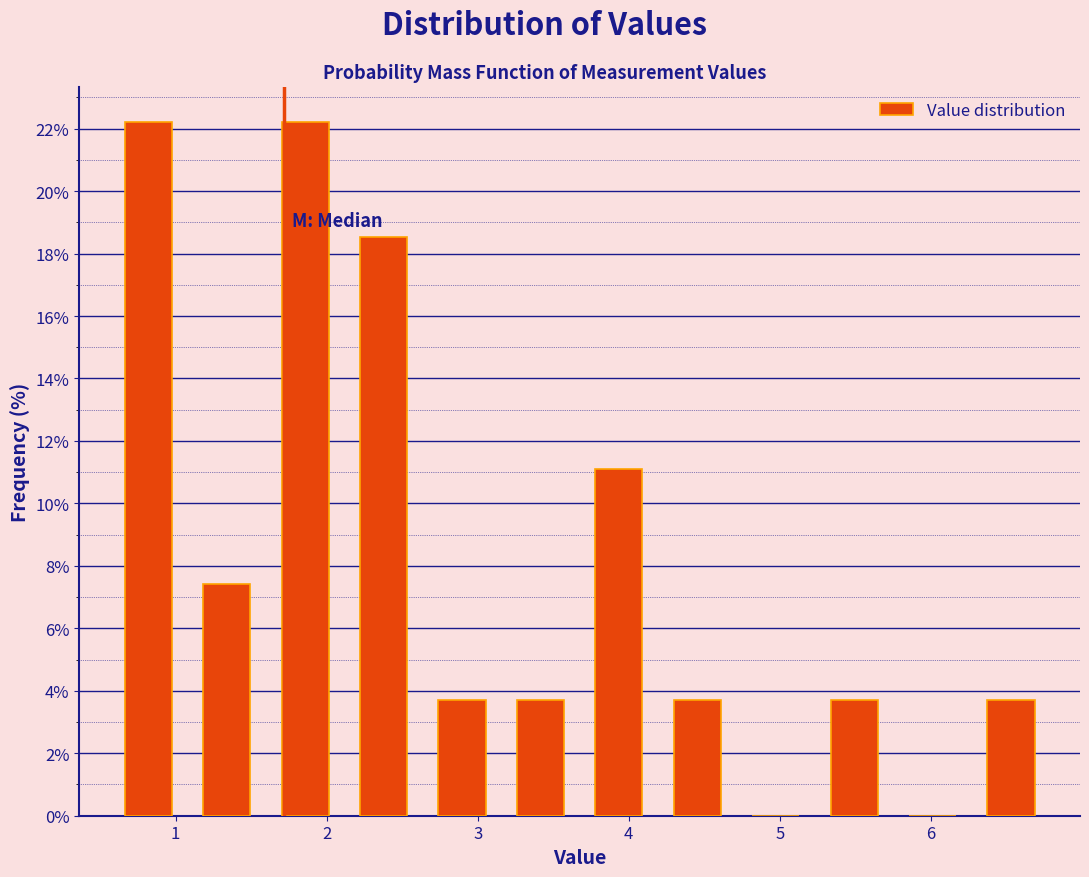

Reading left to right, list every bar in this chart as the range it spans on the x-axis followed by its height. Neither the bar edges nor the heights are printed on the chart, so give them approximately, as read against the axes.

0.6 to 1.1: 22.2
1.1 to 1.6: 7.4
1.6 to 2.1: 22.2
2.1 to 2.6: 18.6
2.6 to 3.2: 3.8
3.2 to 3.7: 3.8
3.7 to 4.2: 11.2
4.2 to 4.7: 3.8
4.7 to 5.2: 0
5.2 to 5.8: 3.8
5.8 to 6.3: 0
6.3 to 6.8: 3.8